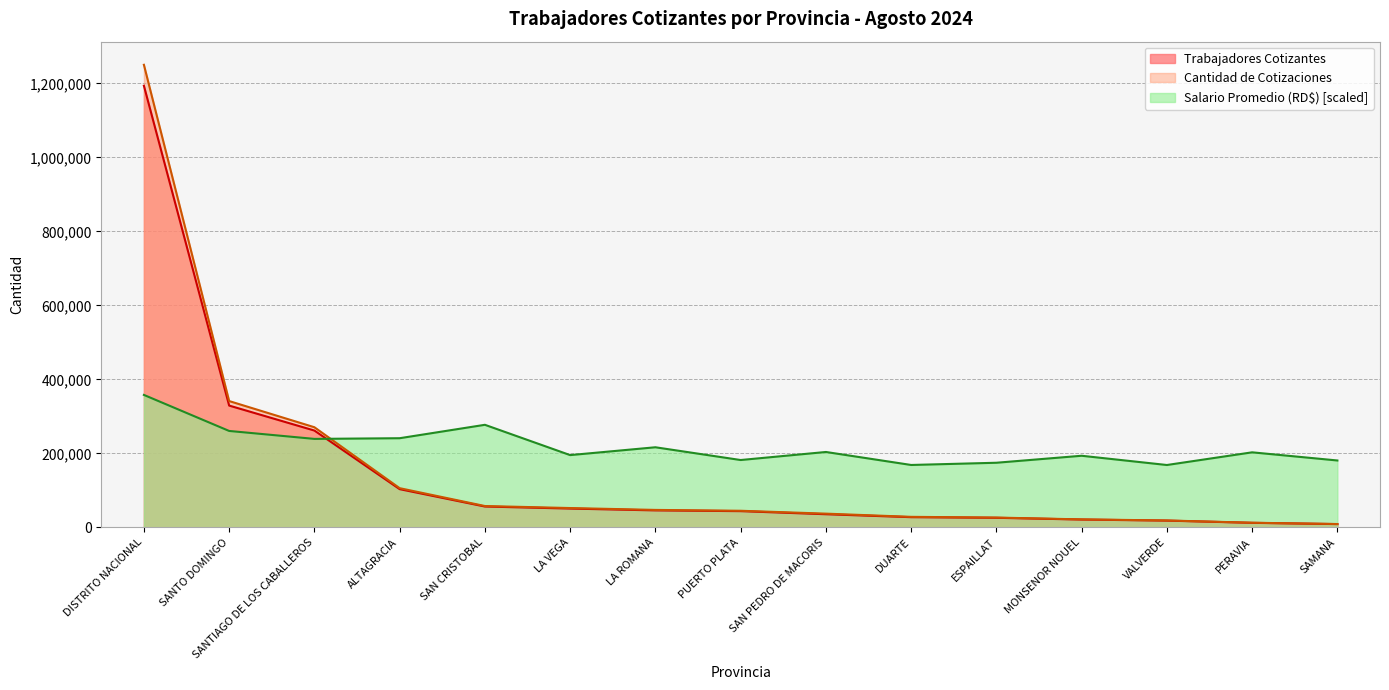

Between SANTO DOMINGO and ESPAILLAT, which series saw the biggest shift?

Cantidad de Cotizaciones